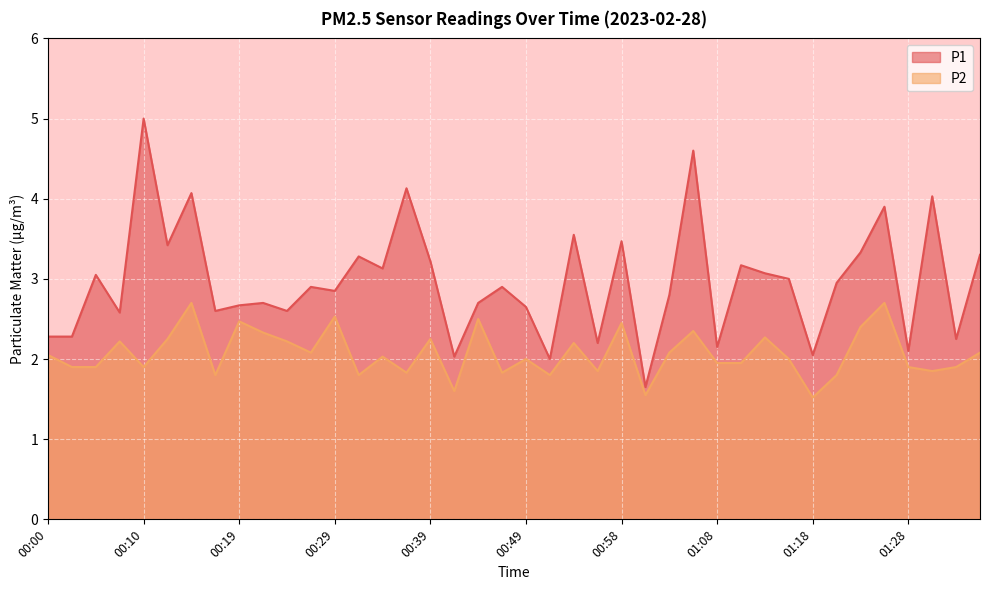

What are all the series names shown in the legend?

P1, P2